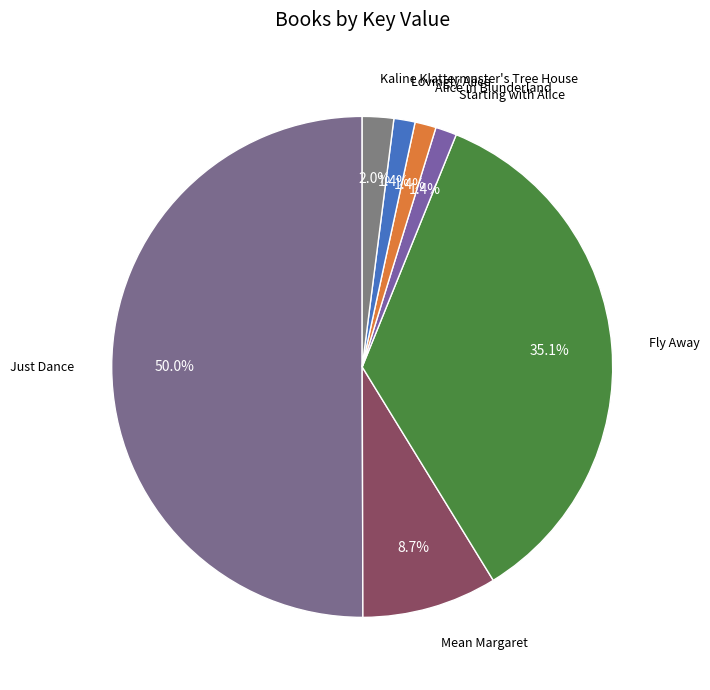

Count the number of slices in the pie.

7